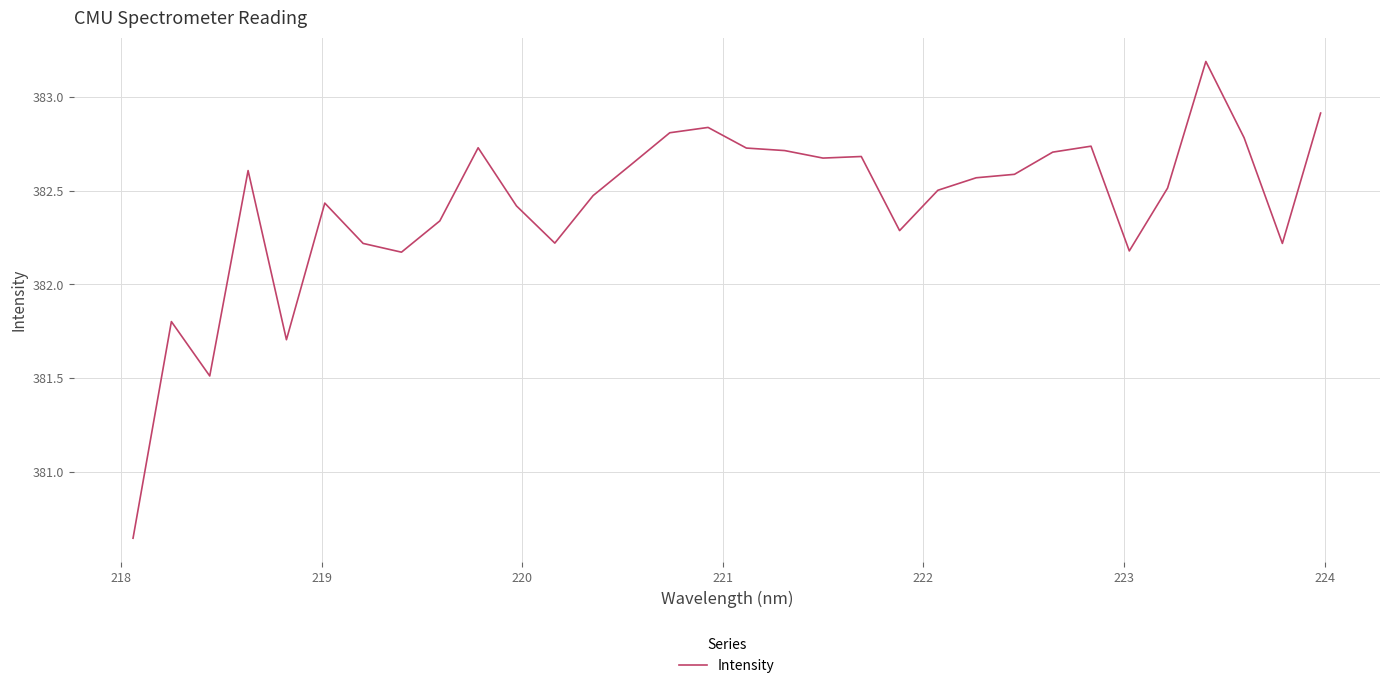

What is the difference between the maximum and minimum values?

2.5